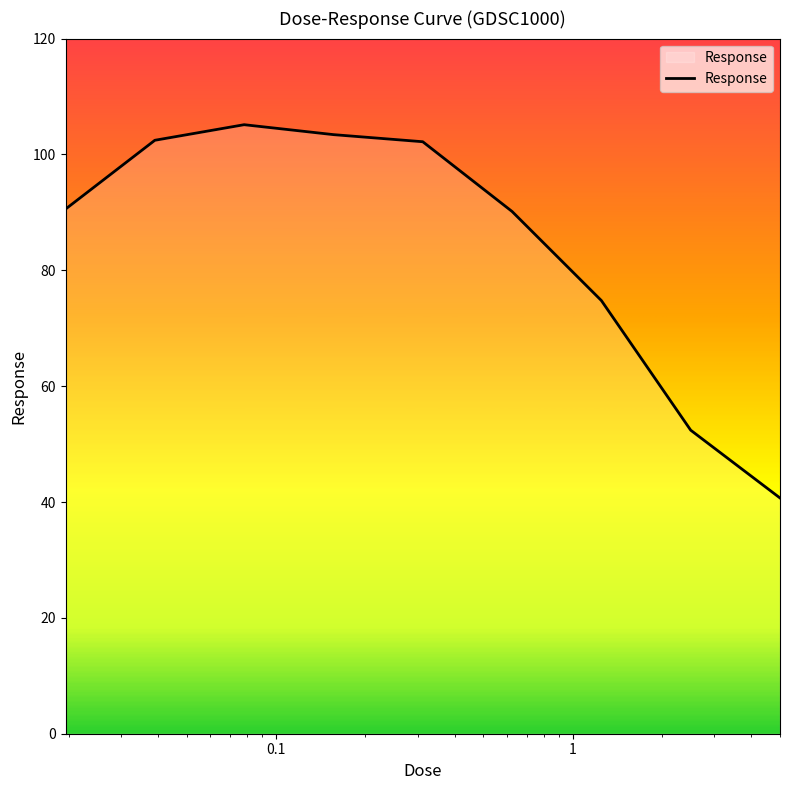

What is the minimum value shown in the chart?

40.7